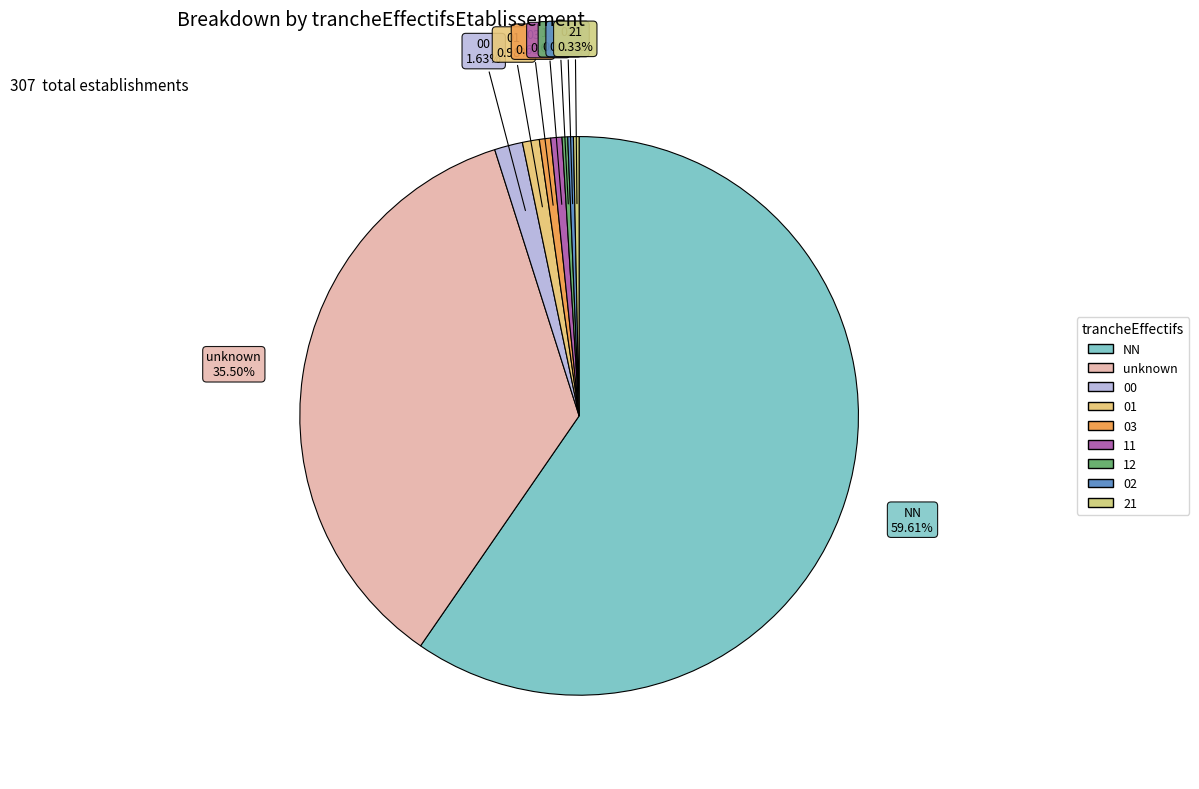

Which category has the biggest portion of the pie?

NN